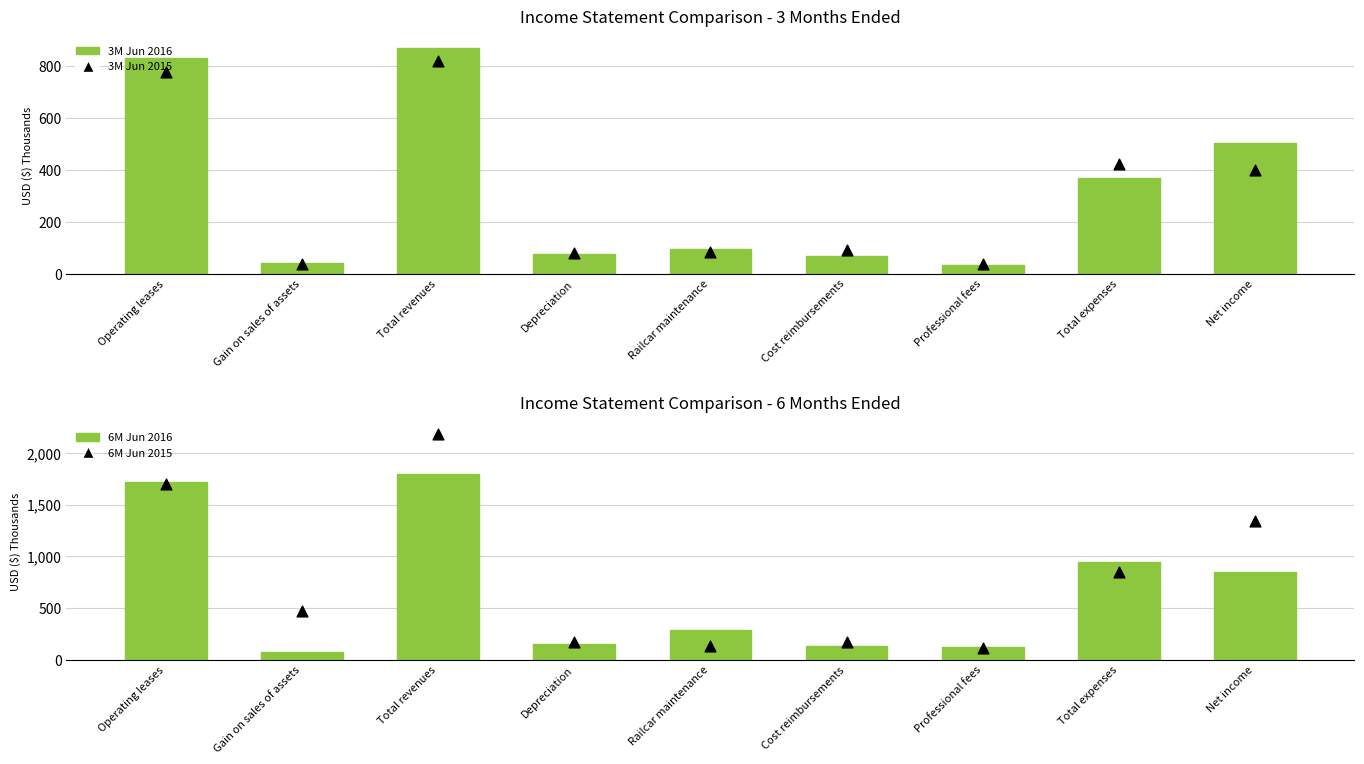

At which category is the sum across all series the highest?

Total revenues